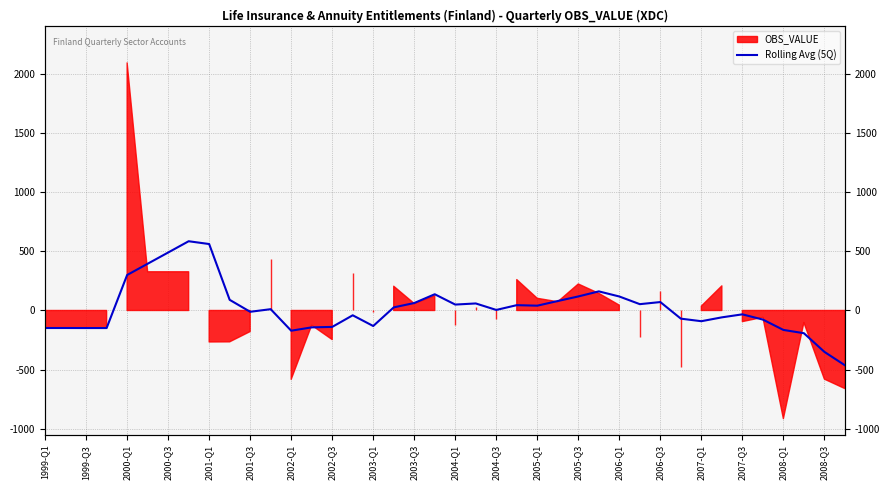

How many values are below 11?

20